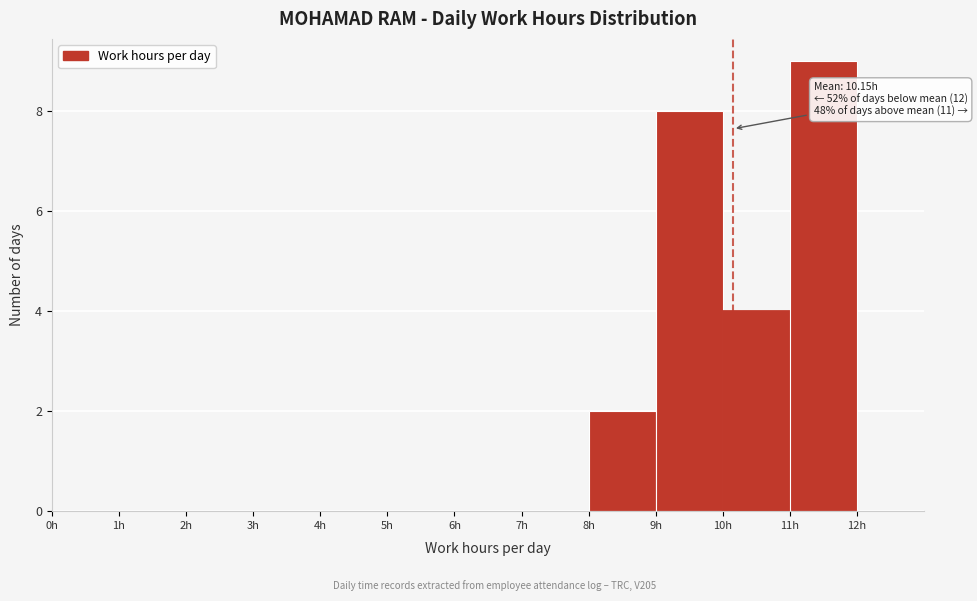

Which range on the x-axis has the tallest bar?

11 to 12